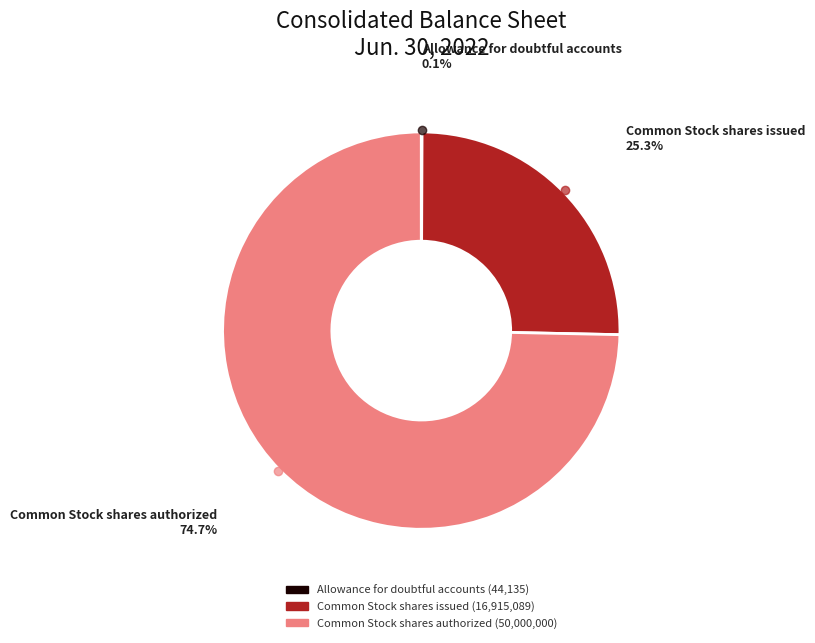

Approximately how many times larger is the value at Common Stock shares authorized compared to Common Stock shares issued?

3.0